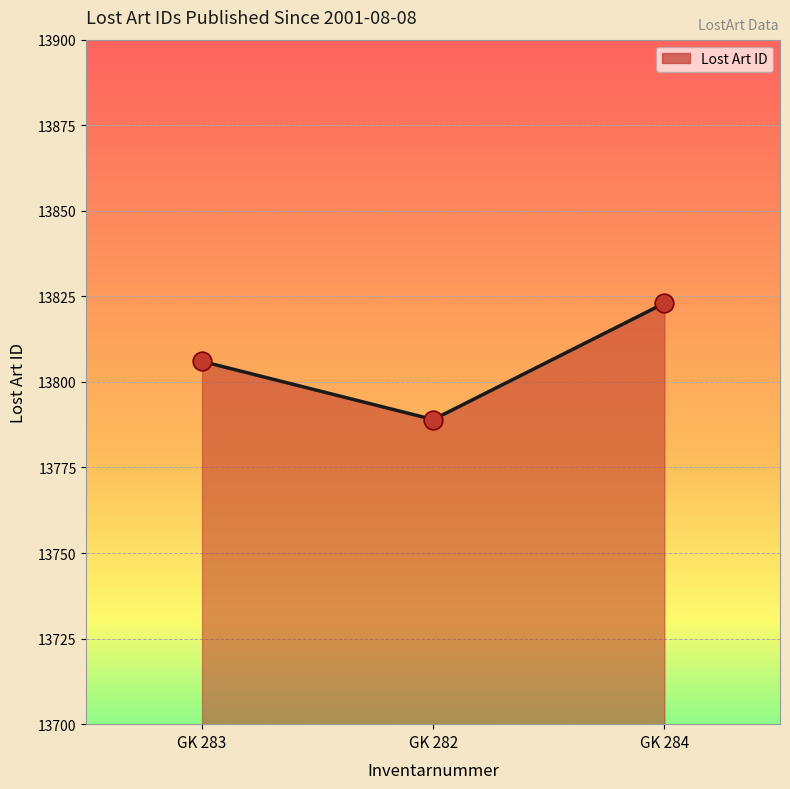

Approximately how many times larger is the value at GK 283 compared to GK 284?

1.0